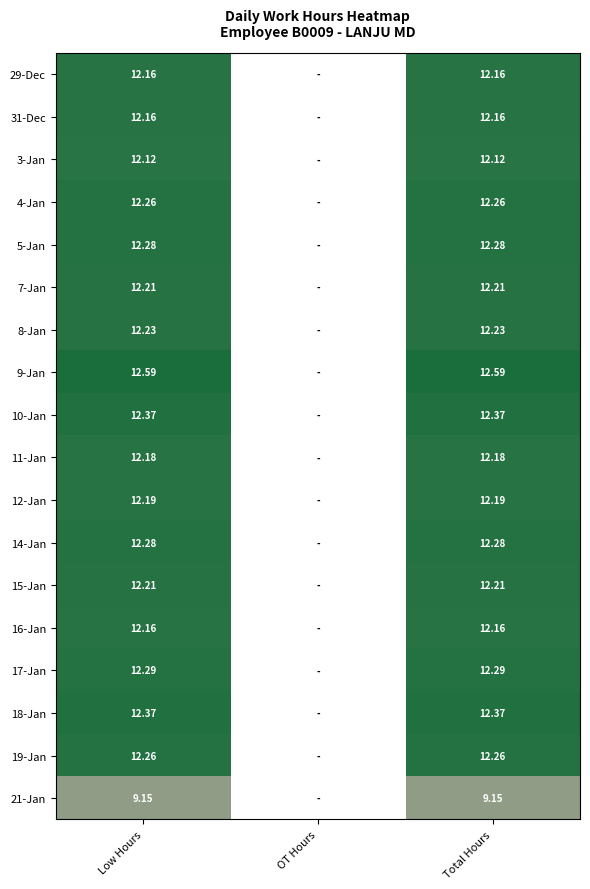

Is the value of 9-Jan at Total Hours greater than the value of 18-Jan at Low Hours?

Yes